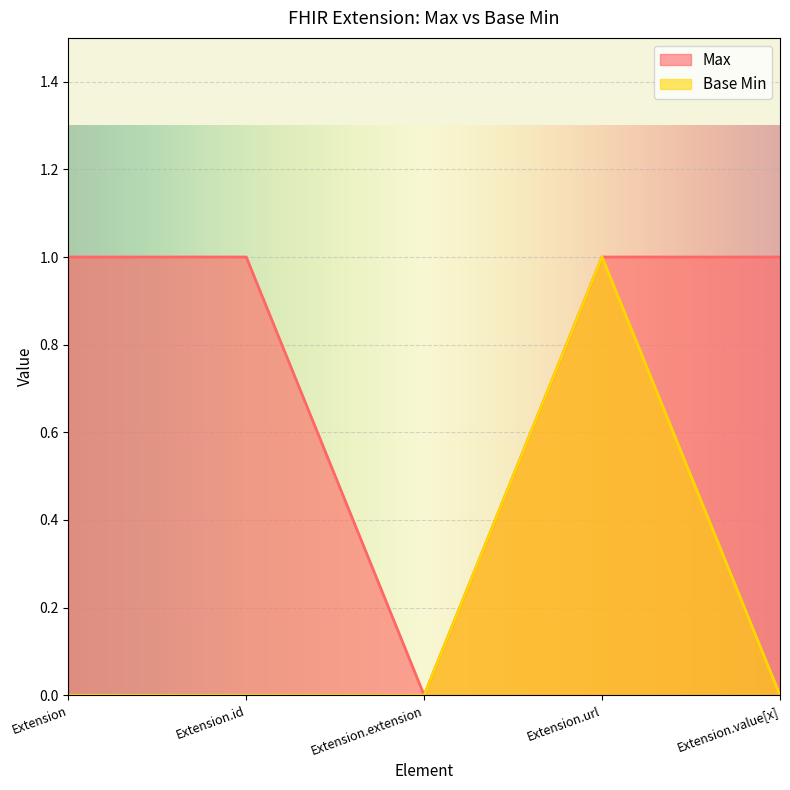

Where is the first local minimum for Max?

Extension.extension